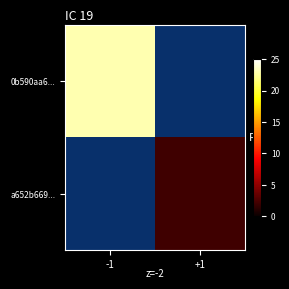

What is the sum of all 0b590aa6... values?

23